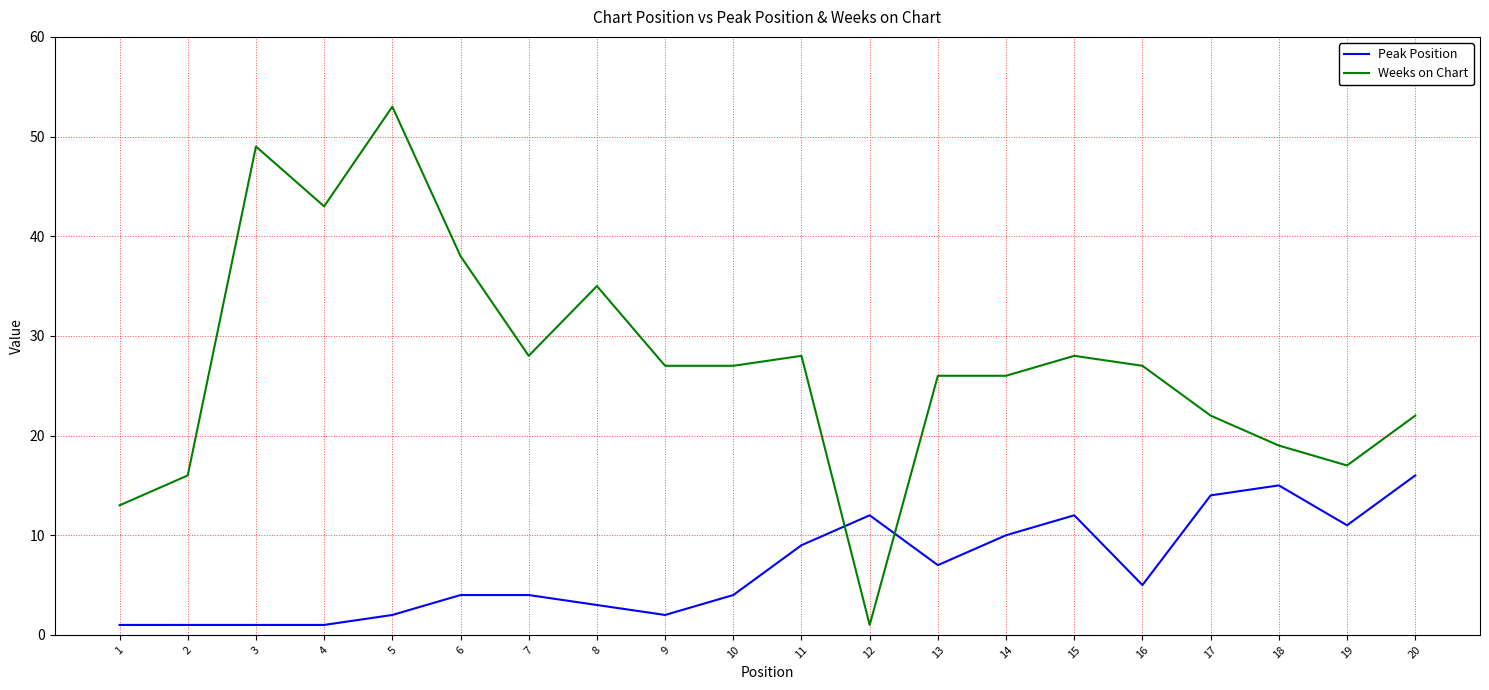

At 13, list the series in order from smallest to largest.

Peak Position, Weeks on Chart